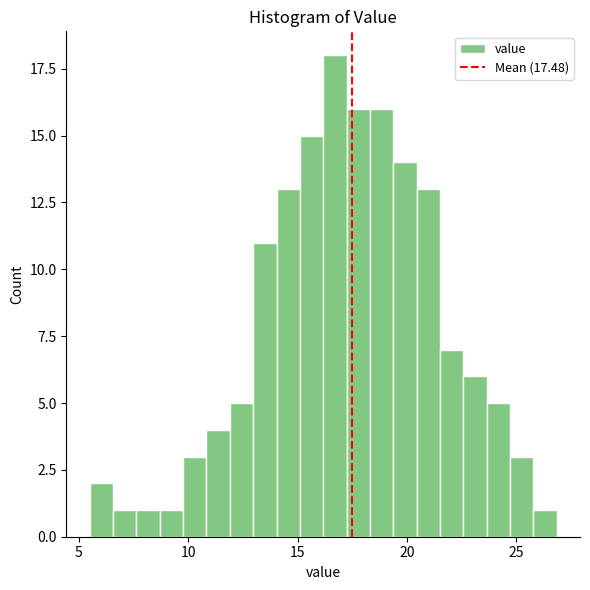

Read against the x-axis, roughly where is the centre of the tallest bar?

16.5